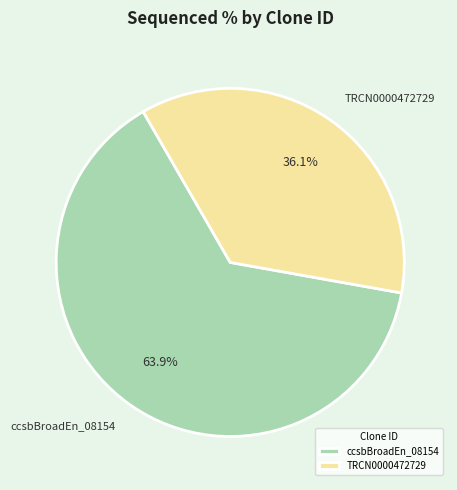

Which slice is the largest?

ccsbBroadEn_08154